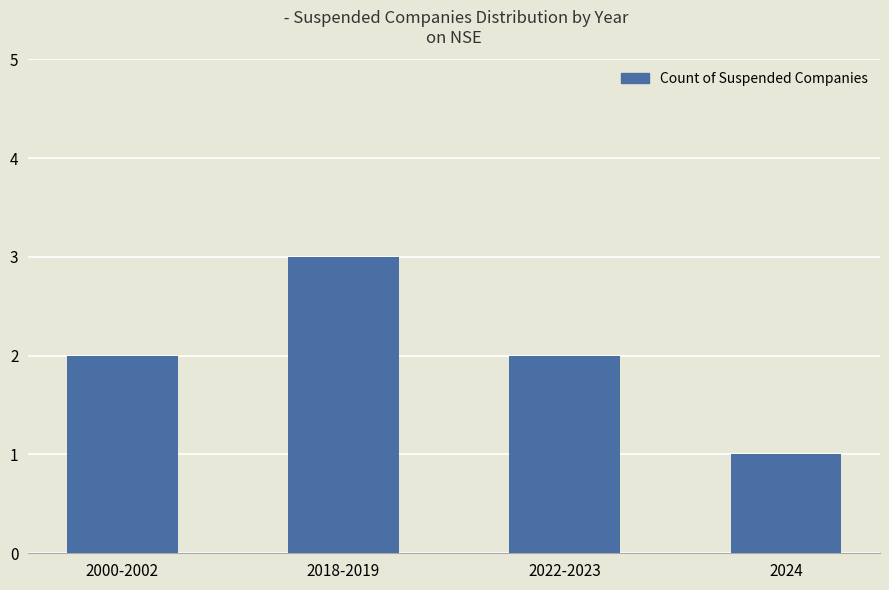

Reading left to right, what are all the values shown in this chart?

2000-2002=2	2018-2019=3	2022-2023=2	2024=1